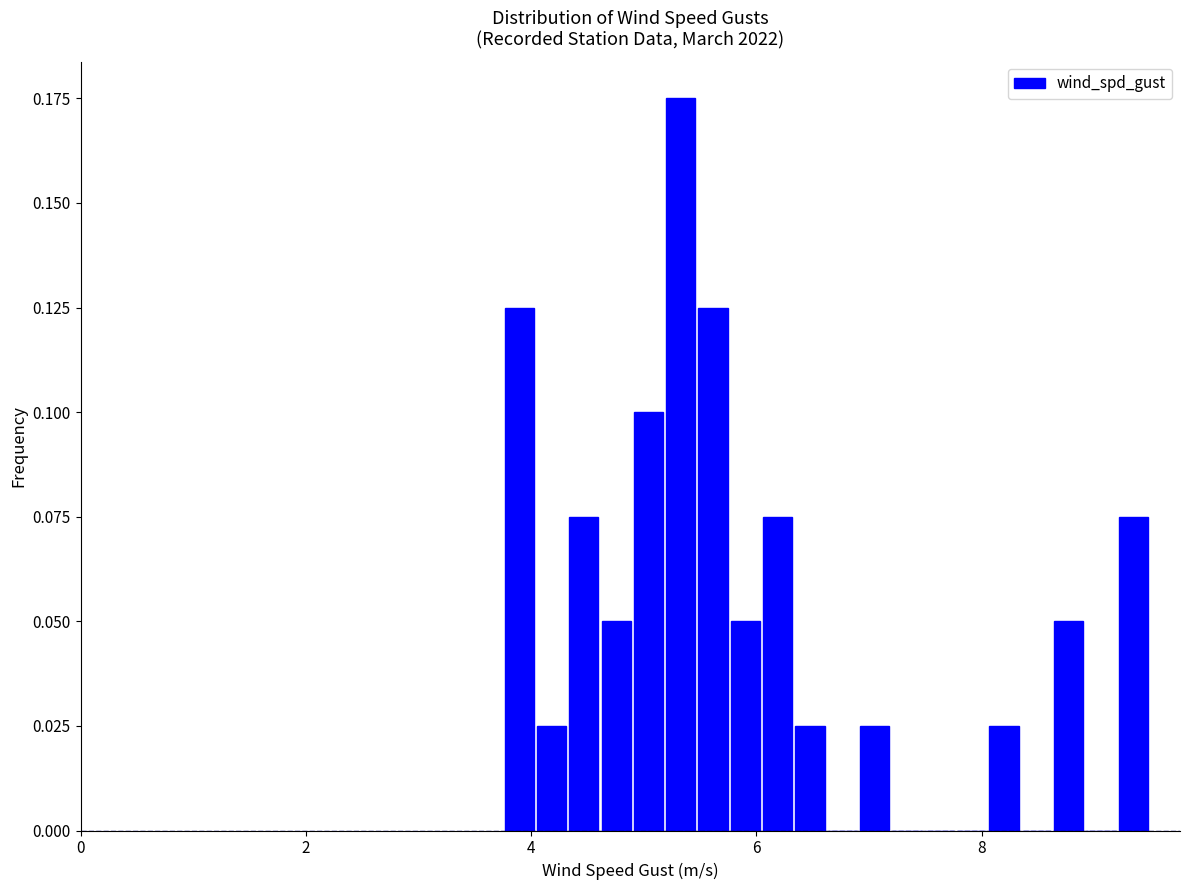

Read against the x-axis, roughly where is the centre of the tallest bar?

5.4